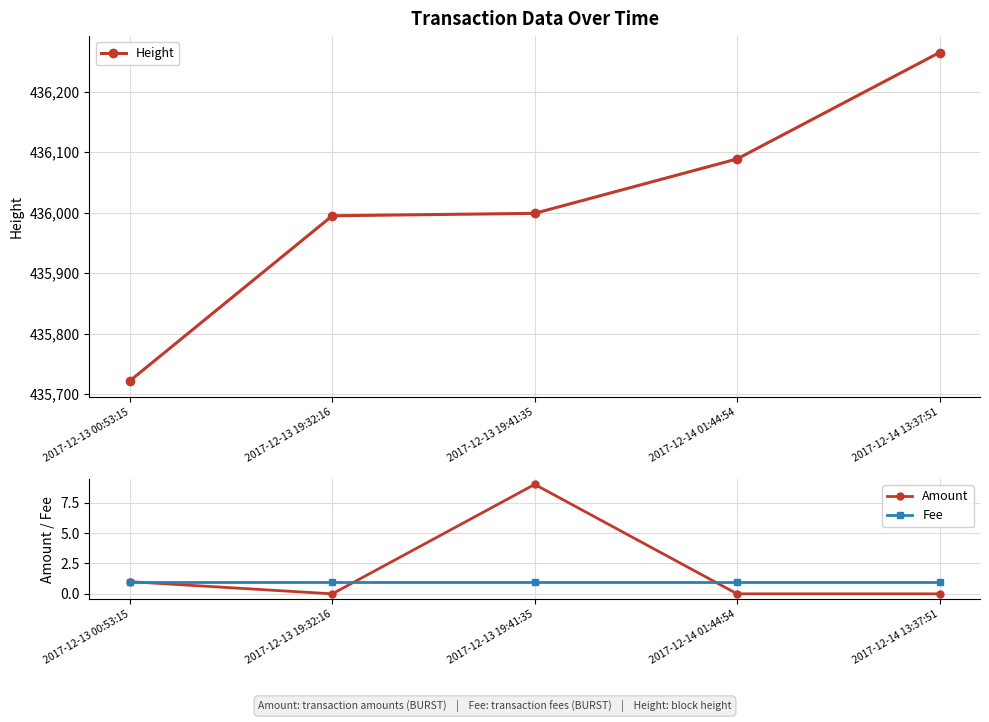

How many Amount values are between 0 and 1?

4